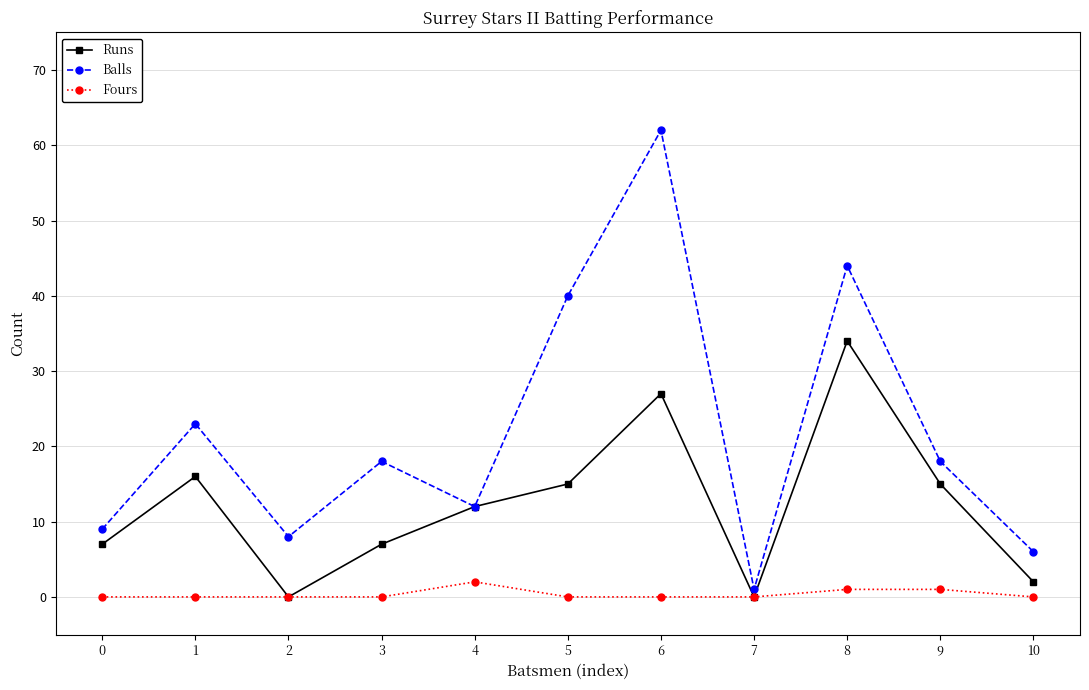

True or false: Fours and Balls intersect in this chart.

False